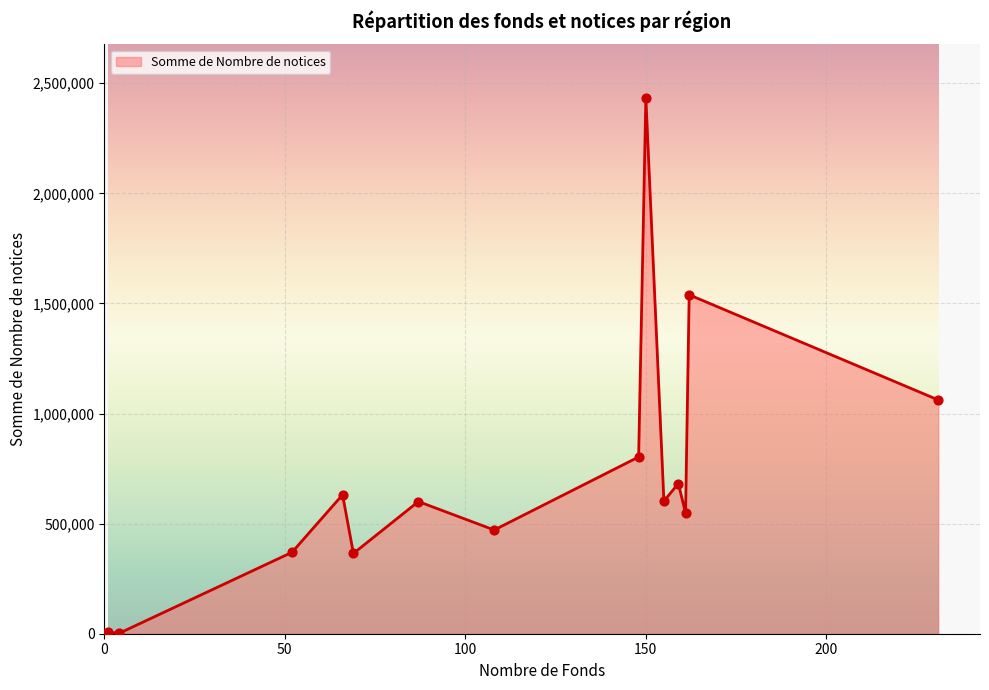

What is the greatest value displayed?

2433165